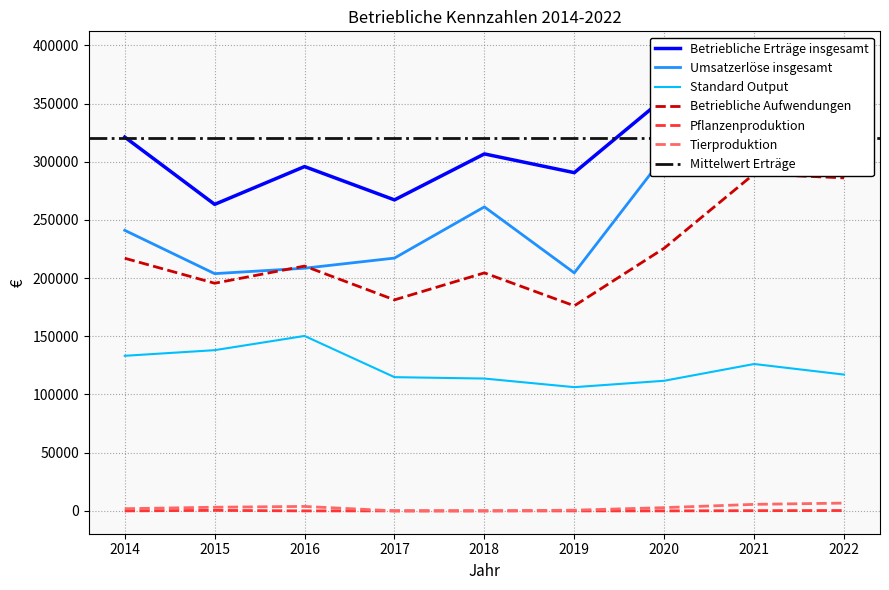

True or false: Pflanzenproduktion and Standard Output cross at least once.

False